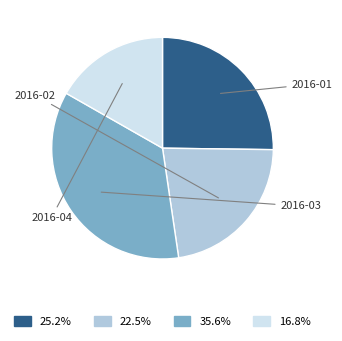

How many segments does this pie chart have?

4